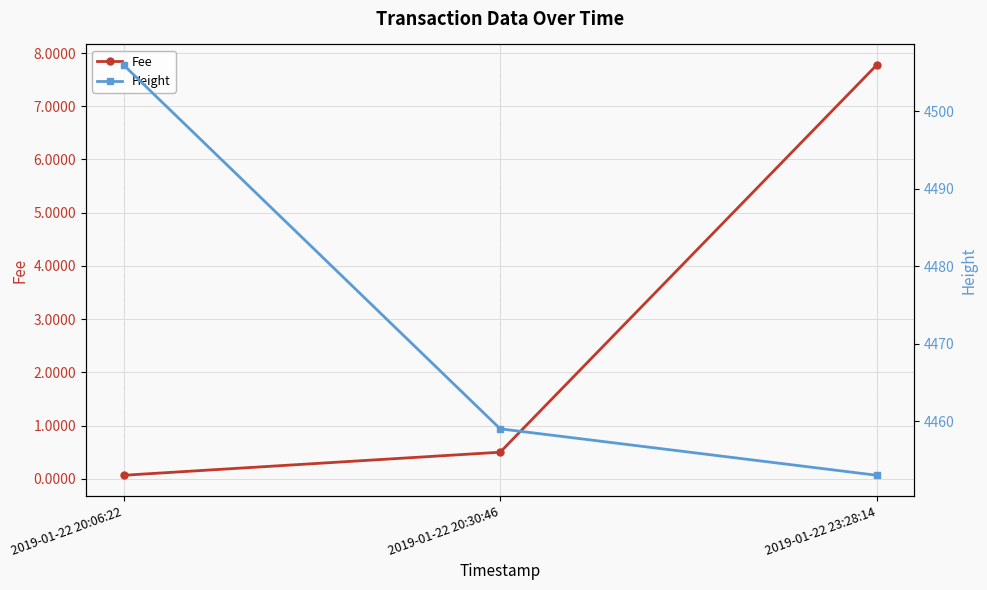

The value of Fee at 2019-01-22 20:30:46 is 0.7. True or false?

False